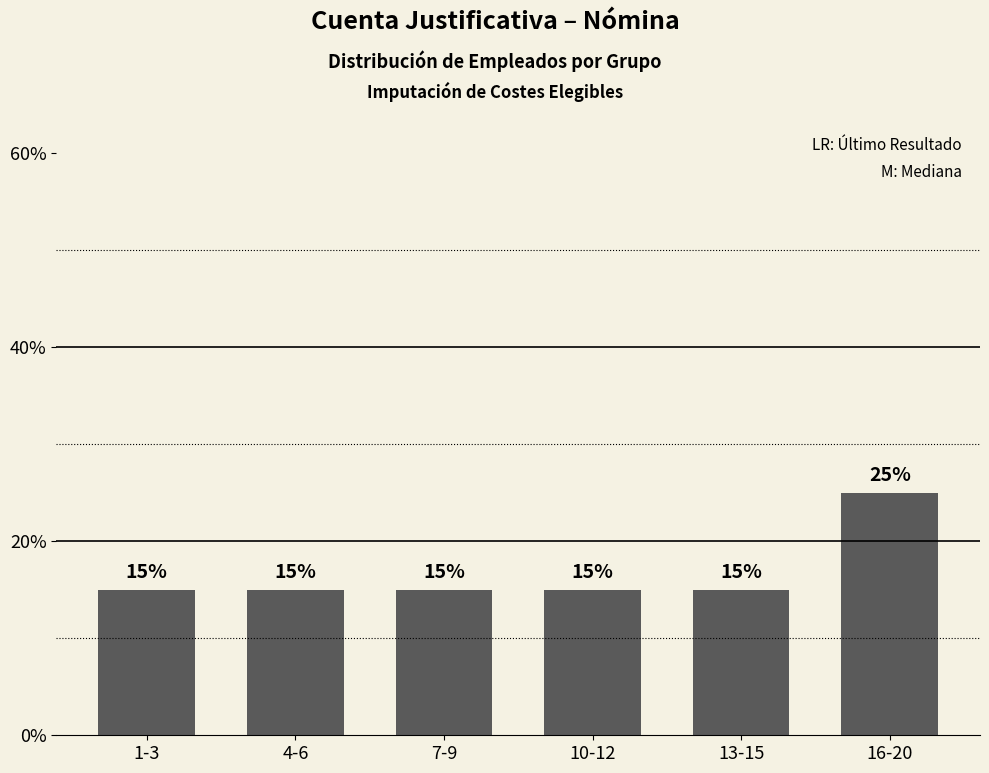

What is the approximate value at 4-6?

0.1